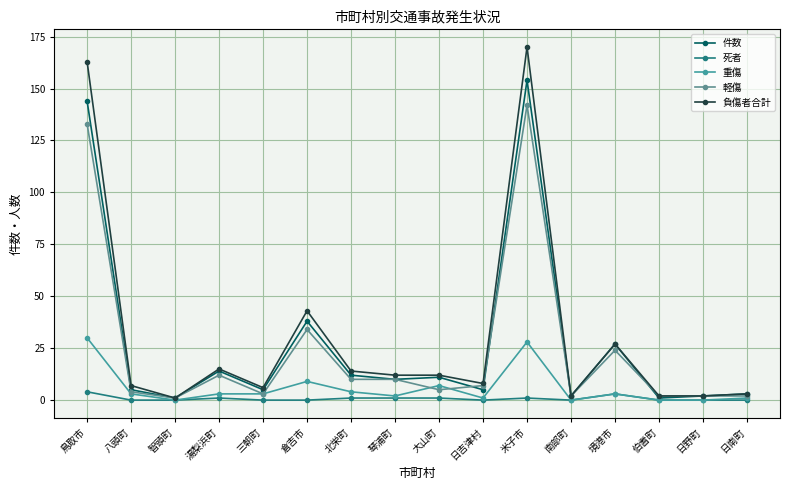

Does the chart have visible grid lines?

Yes